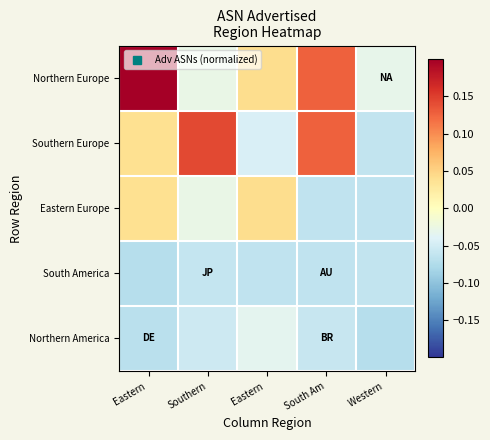

What is the total value across all series at Eastern ?

0.3